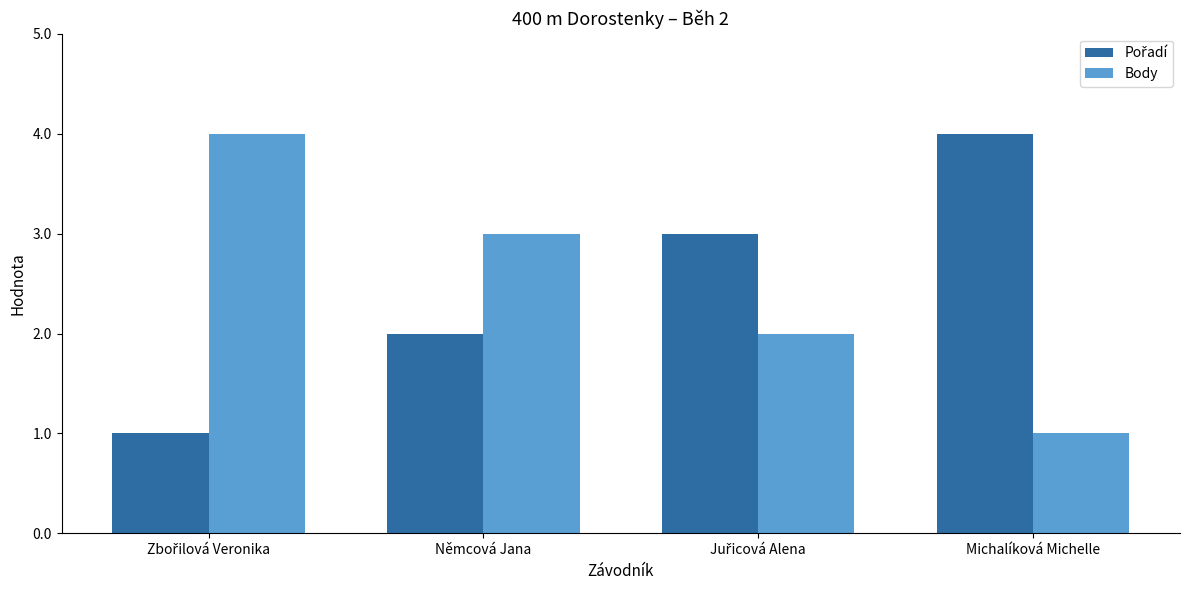

What is the sum of all Body values?

10